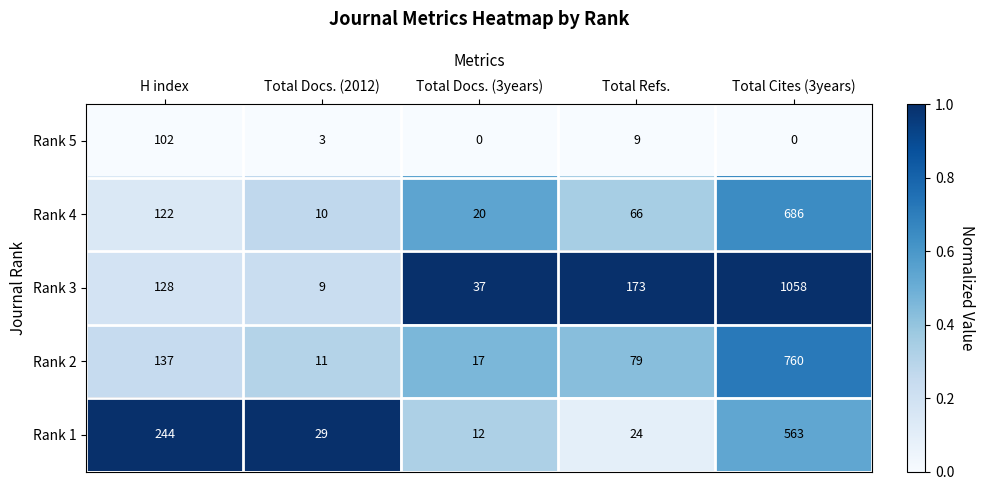

Reading left to right, list all the values displayed in this chart.

Rank 5: H index=102	Total Docs. (2012)=3	Total Docs. (3years)=0	Total Refs.=9	Total Cites (3years)=0
Rank 4: H index=122	Total Docs. (2012)=10	Total Docs. (3years)=20	Total Refs.=66	Total Cites (3years)=686
Rank 3: H index=128	Total Docs. (2012)=9	Total Docs. (3years)=37	Total Refs.=173	Total Cites (3years)=1058
Rank 2: H index=137	Total Docs. (2012)=11	Total Docs. (3years)=17	Total Refs.=79	Total Cites (3years)=760
Rank 1: H index=244	Total Docs. (2012)=29	Total Docs. (3years)=12	Total Refs.=24	Total Cites (3years)=563